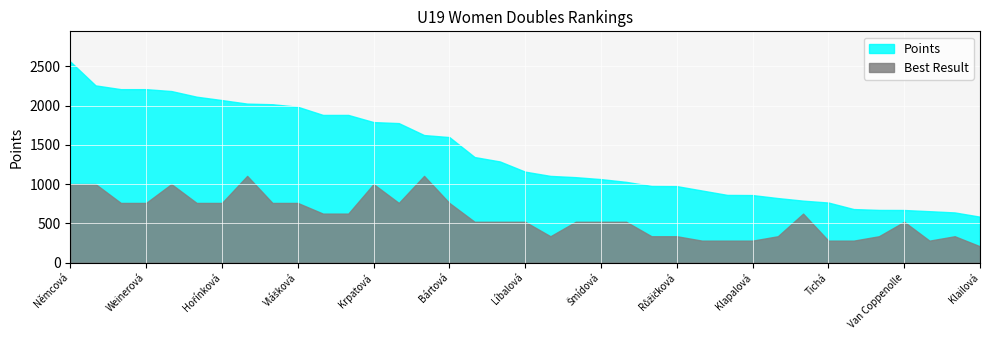

Which series has the widest spread of values?

Points